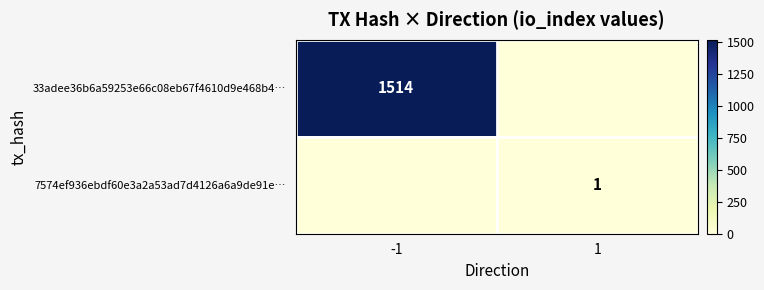

The value of 33adee36b6a59253e66c08eb67f4610d9e468b4… at -1 is 1514. True or false?

True